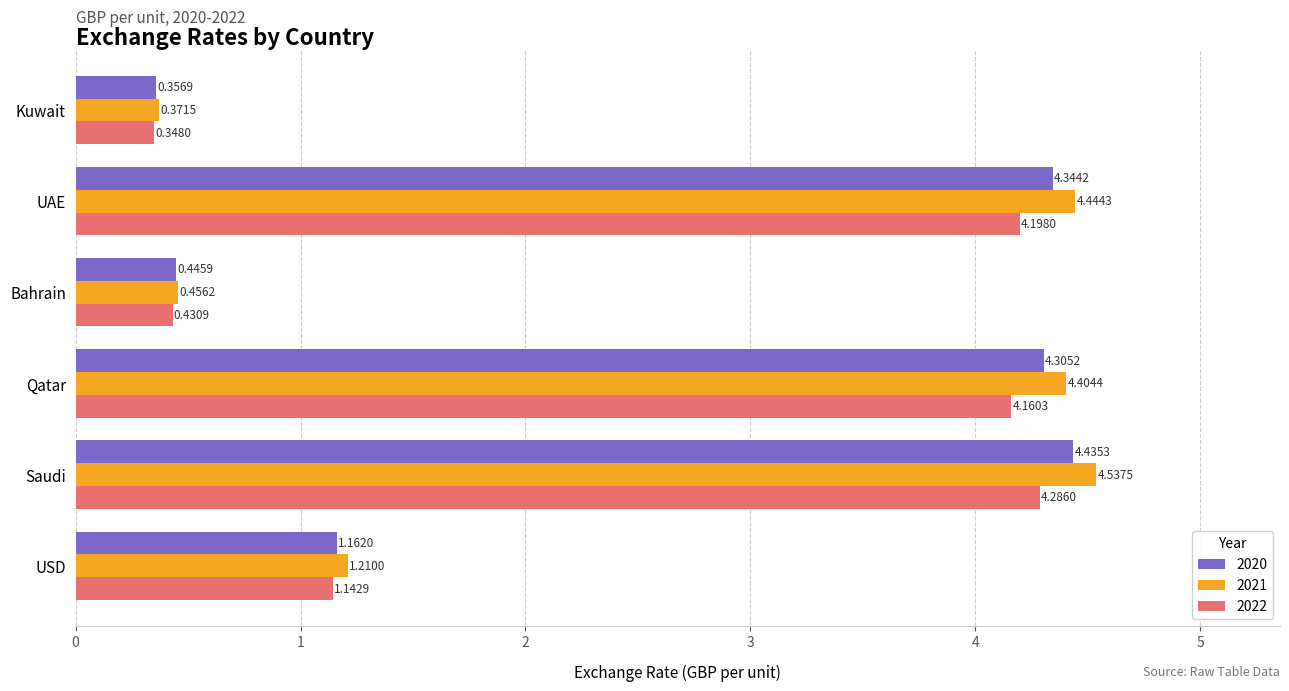

Rank the series by their maximum value, from lowest to highest.

2022, 2020, 2021